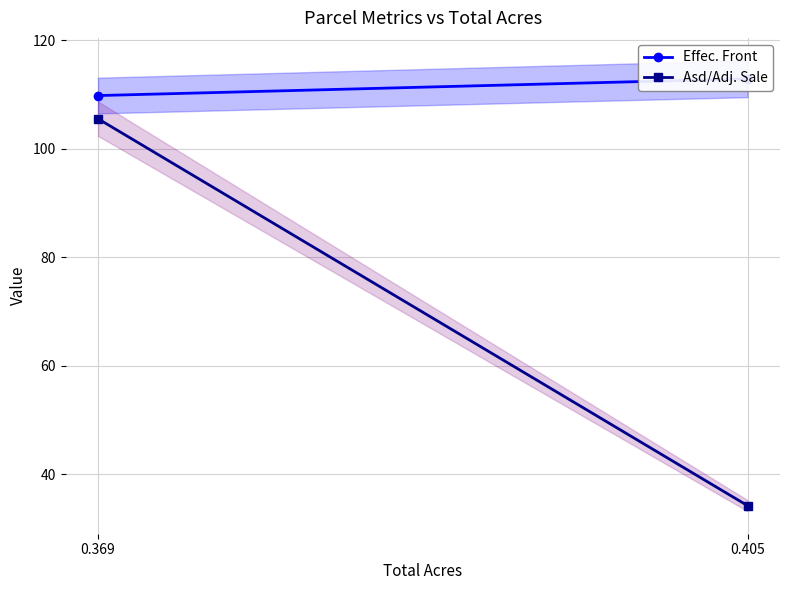

True or false: Effec. Front has a value of 112.9 at 0.405.

True